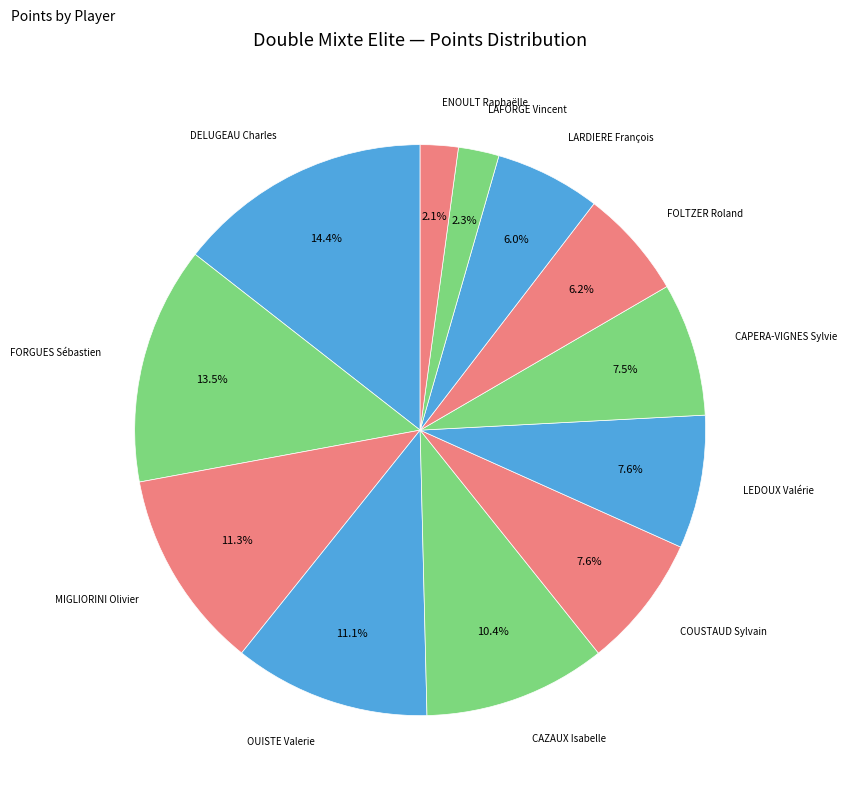

To the nearest percent, what is the difference between the largest and smallest slice percentages?

12%